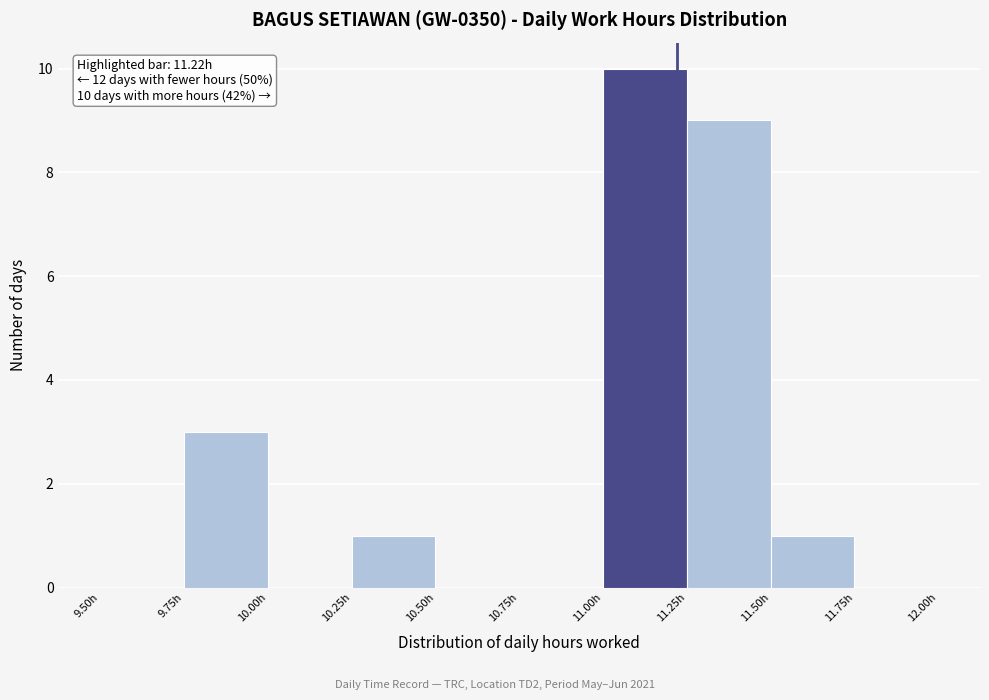

Over which range of the x-axis is the bar tallest?

11.00 to 11.25